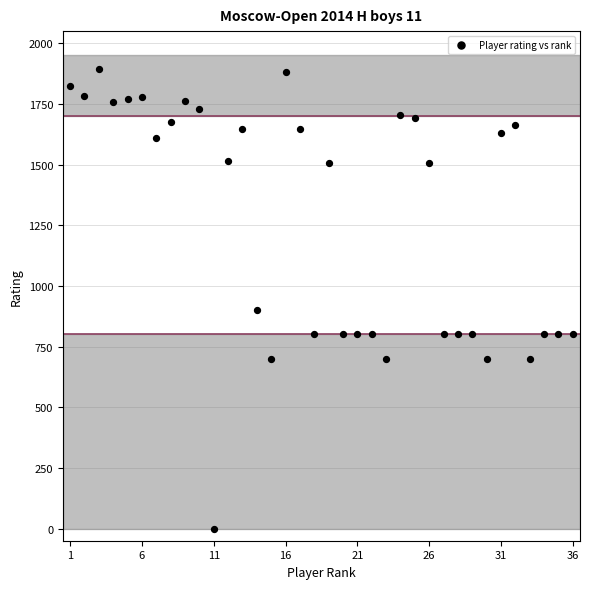

What Y value in the scatter plot is closest to 947?

900